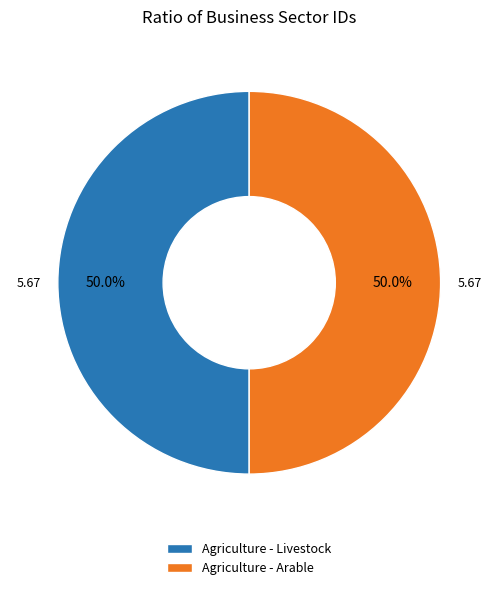

What is the ratio of the value at Agriculture - Arable to the value at Agriculture - Livestock?

1.0